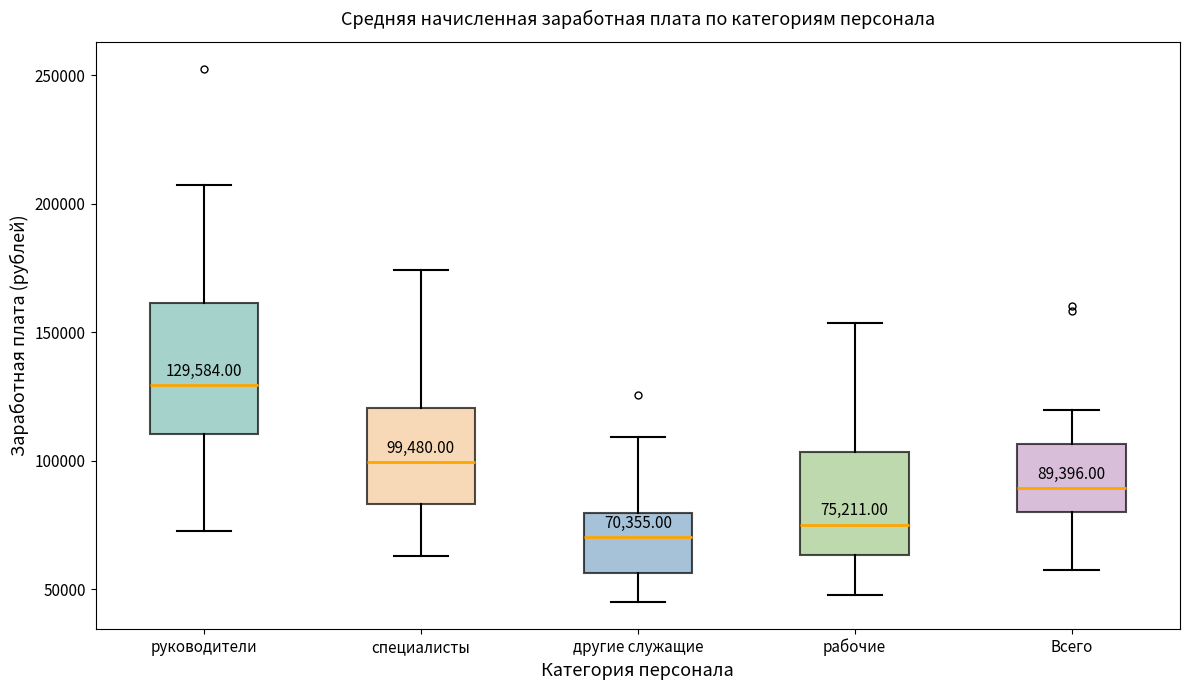

Which box is the tallest, from its lower edge to its upper edge?

руководители